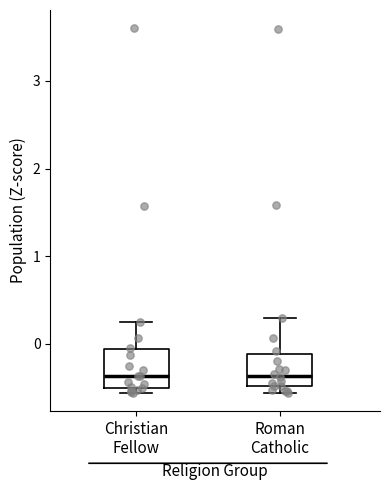

Reading left to right, transcribe this box plot: for each box, give where its median line is, the range the box spans, and where its two whiskers end, as read against the y-axis. The values are not printed on the chart, so give them approximately, as read against the axis.

Christian Fellow: median -0.4, box -0.5 to -0.1, whiskers -0.6 to 0.2
Roman Catholic: median -0.4, box -0.5 to -0.1, whiskers -0.6 to 0.3